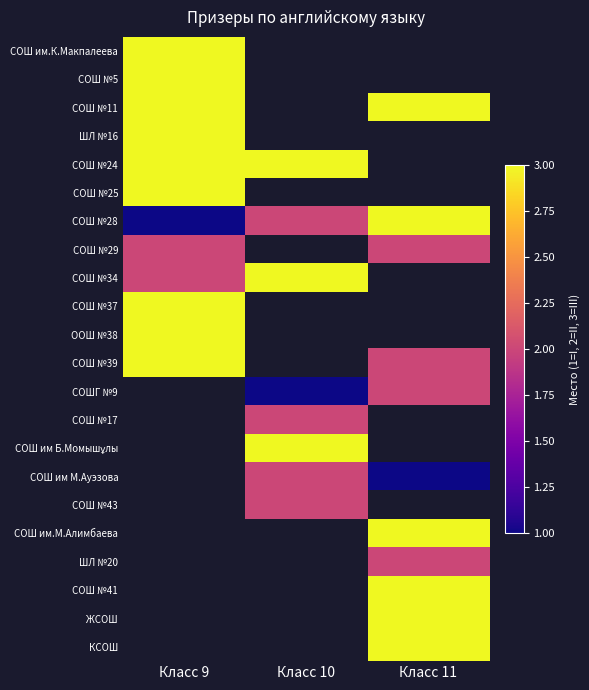

What is the greatest value displayed?

3.0